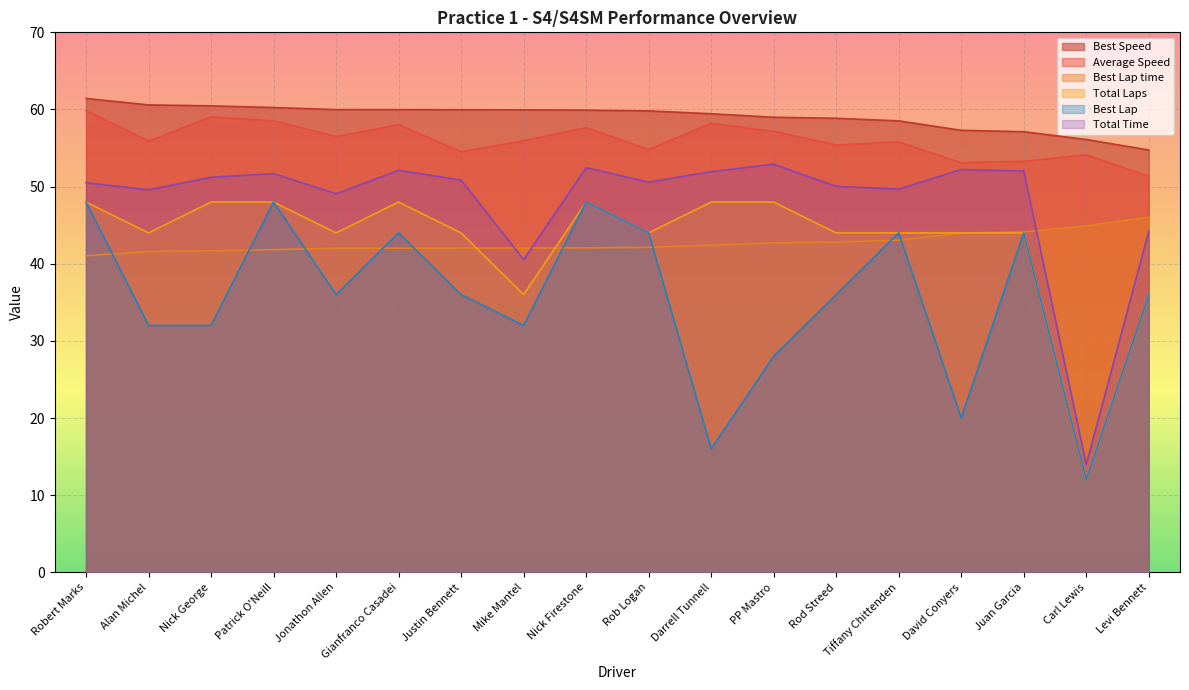

Which label corresponds to the smallest value in the chart?

Carl Lewis